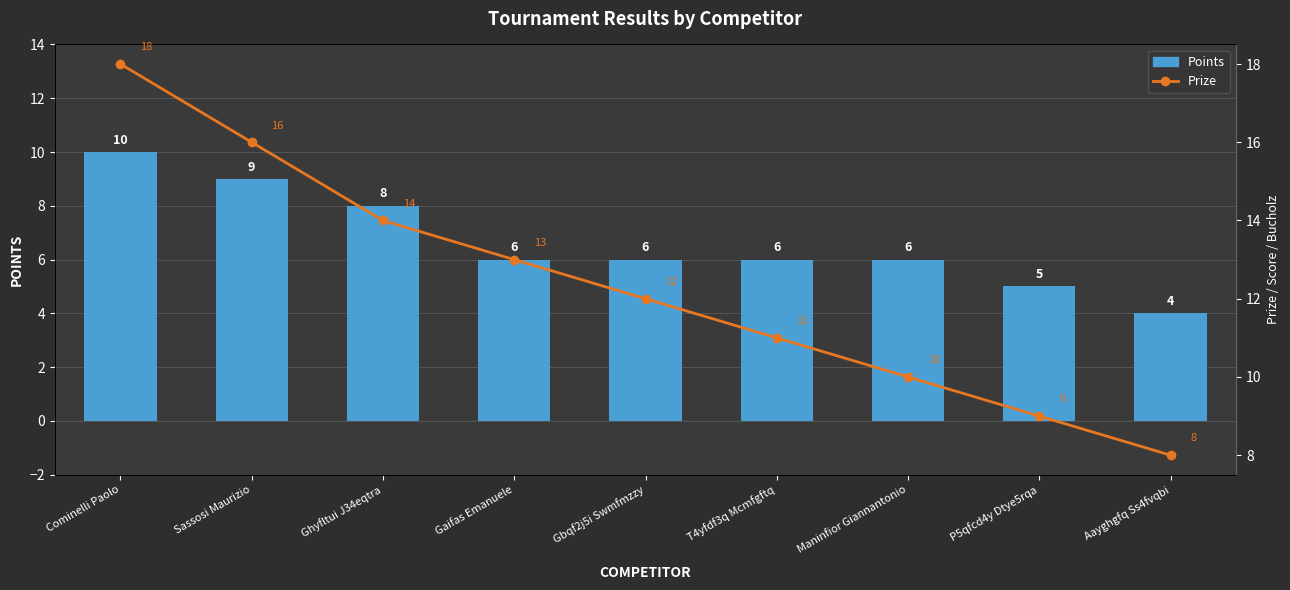

How many distinct data groups are displayed?

2